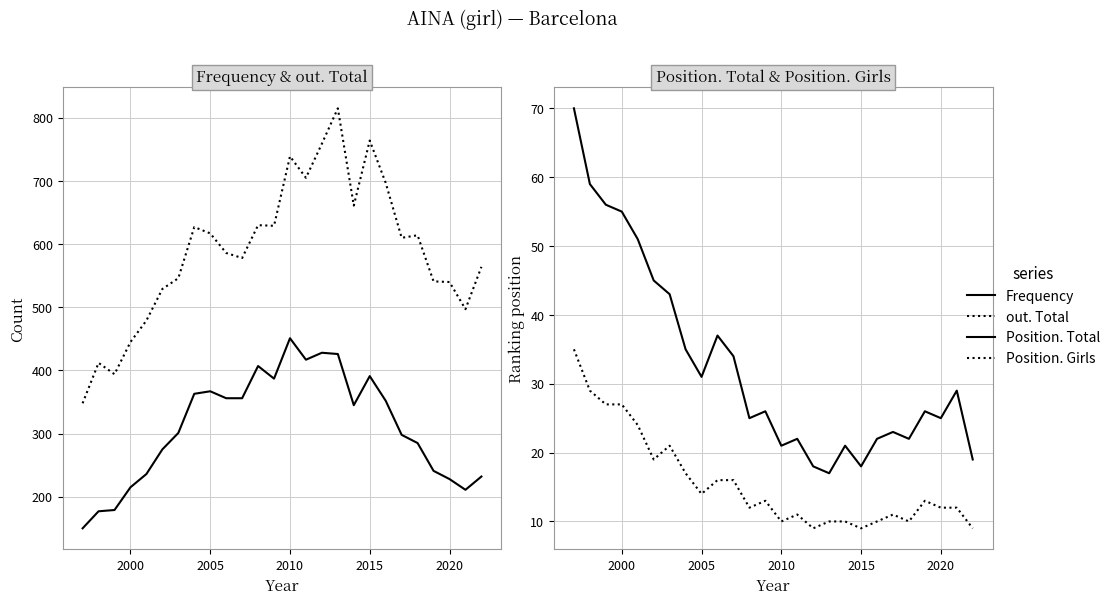

What is the average value of the Frequency series?

311